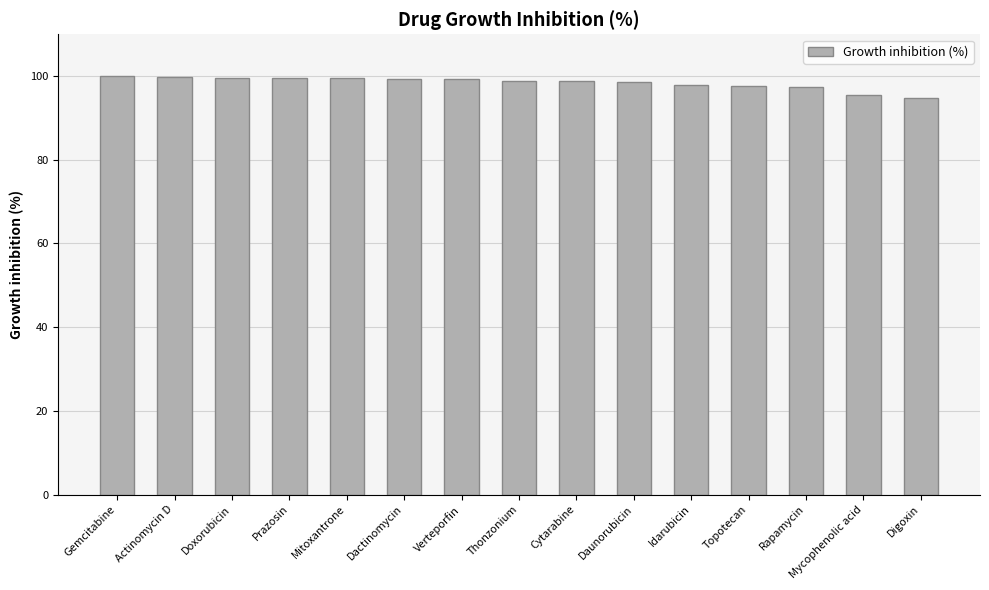

What is the approximate value at Dactinomycin?

99.3